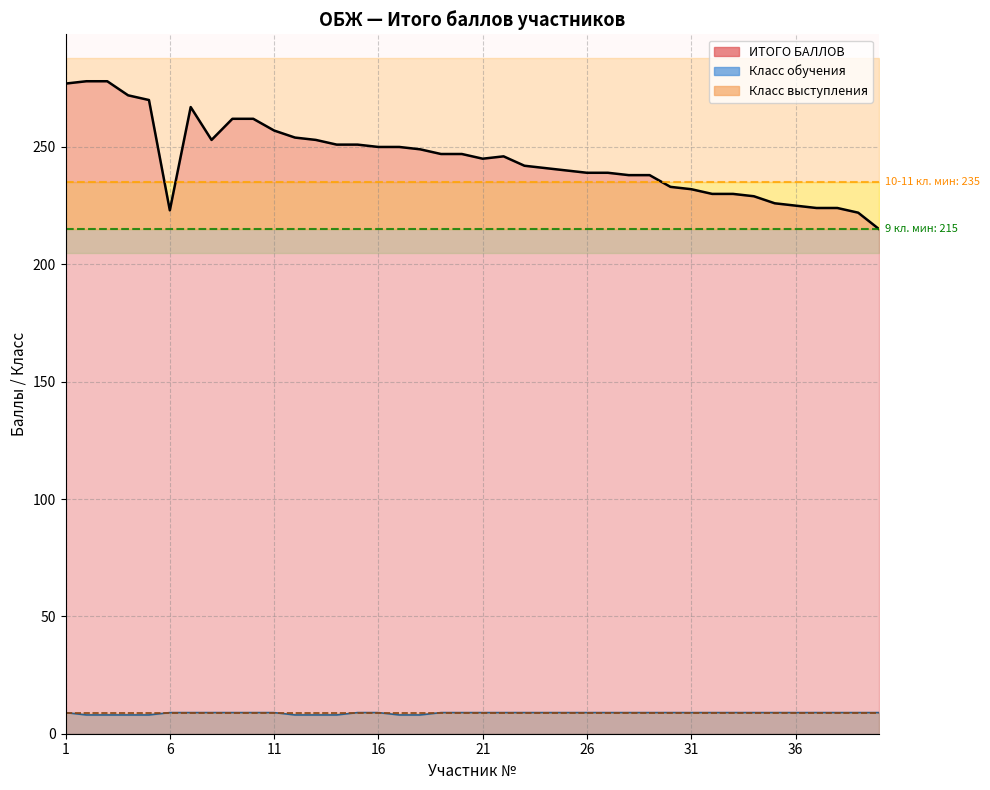

Which has a higher value, 19 or 37?

19